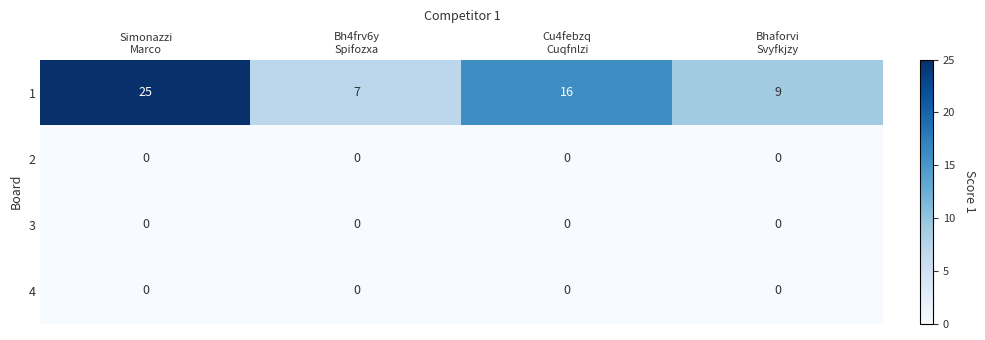

At how many categories does at least one series exceed 4?

4